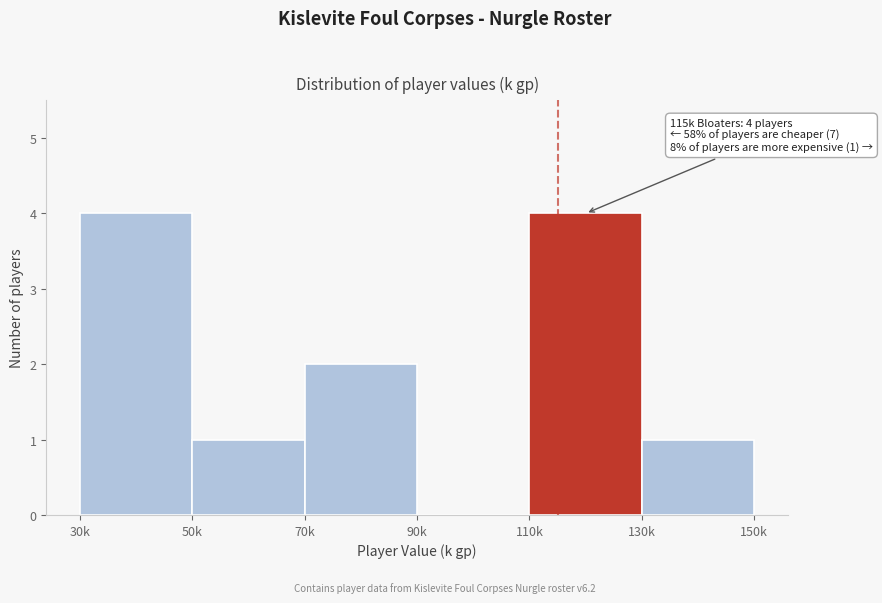

Reading left to right, transcribe all the data shown in this chart.

30k=4	50k=1	70k=2	90k=0	110k=4	130k=1